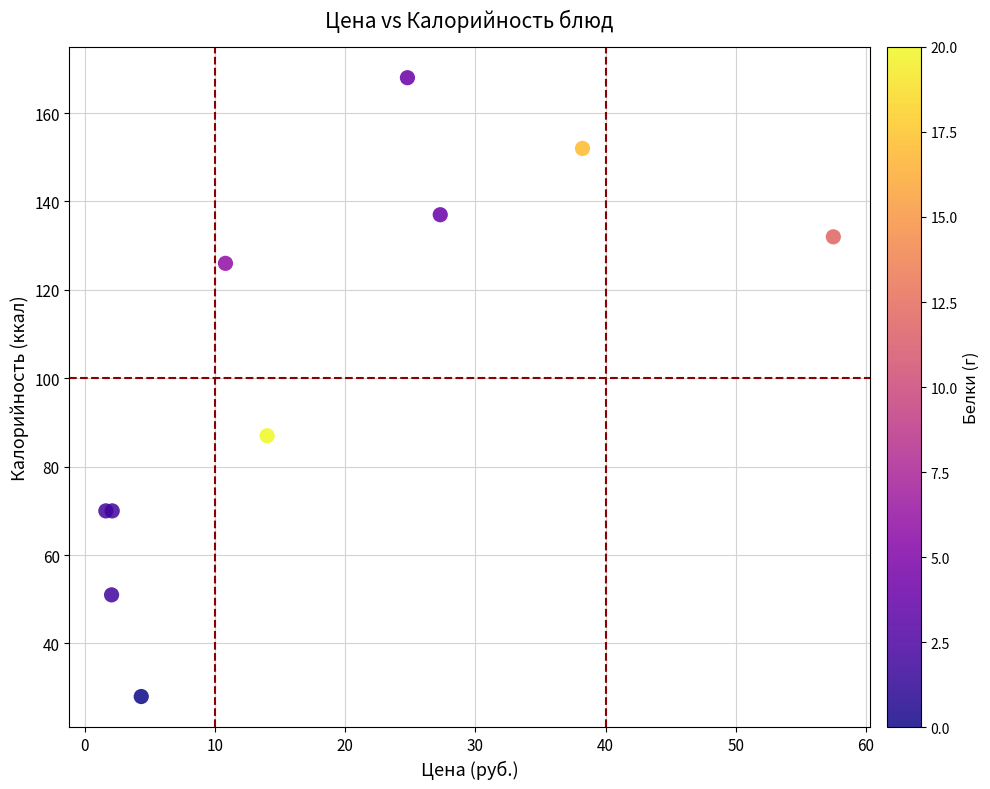

What Y value in the scatter plot is closest to 98?

87